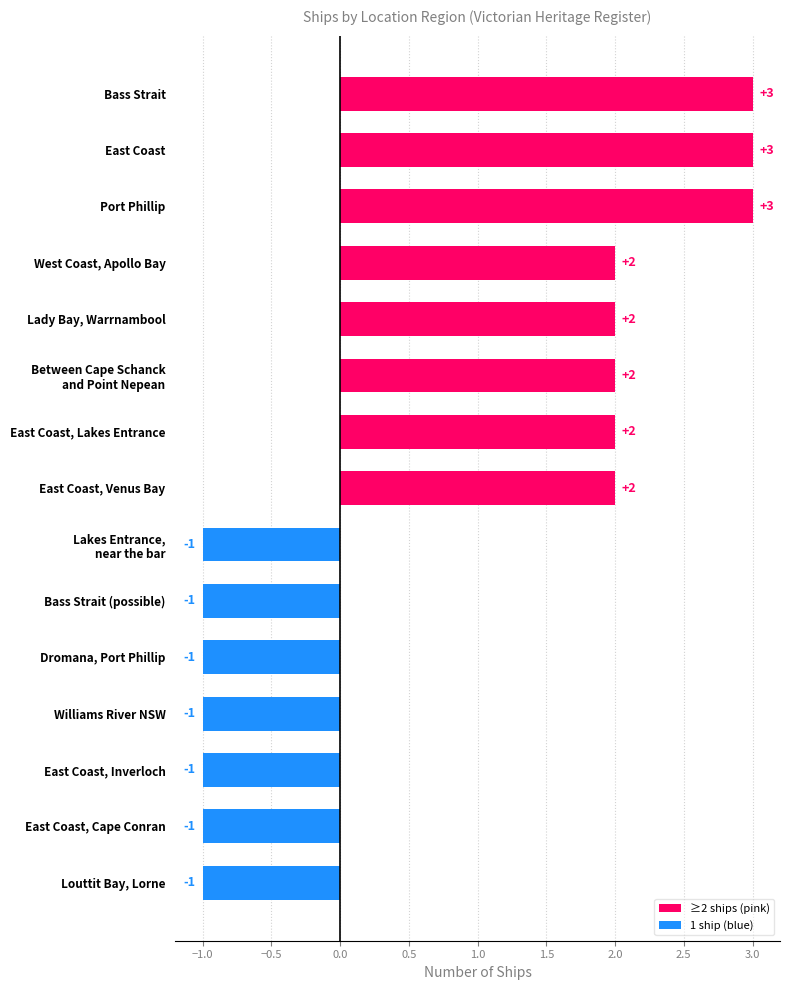

What position from the right is West Coast, Apollo Bay?

12